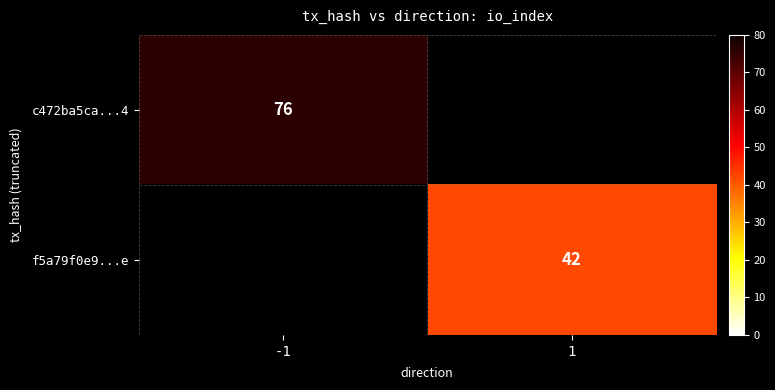

Is it true that f5a79f0e9...e equals 61 at 1?

False